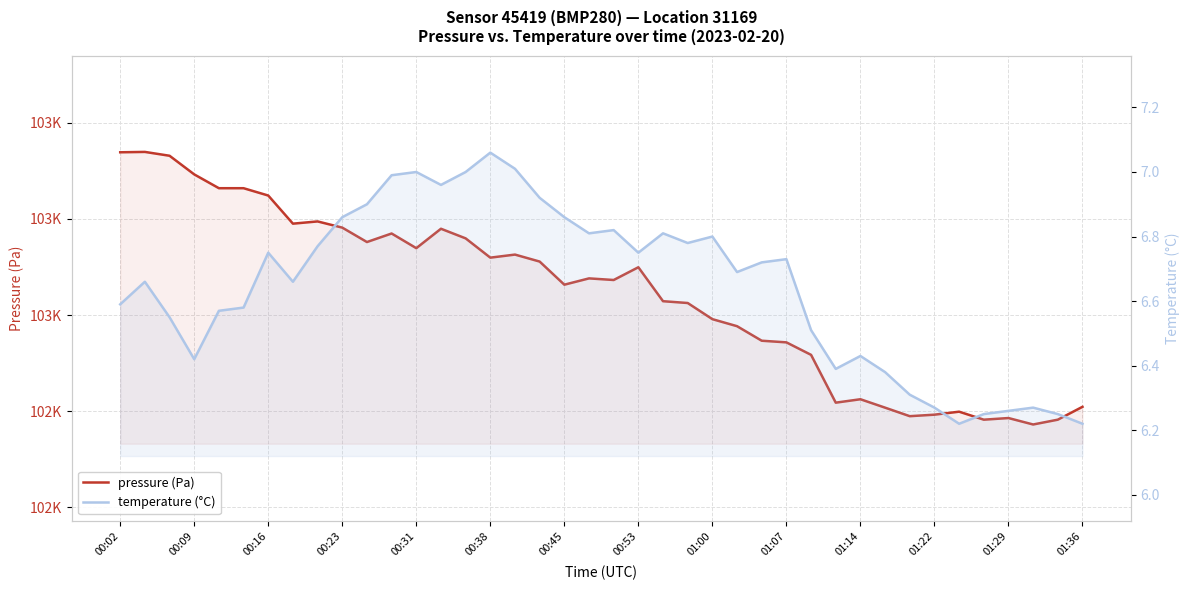

True or false: pressure (Pa) has a value of 102497.4 at 32.

True